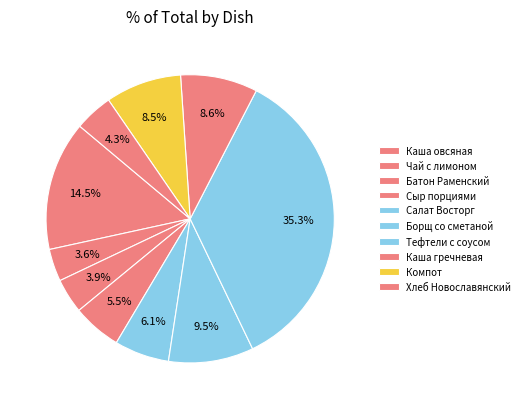

How many slices are in this pie chart?

10